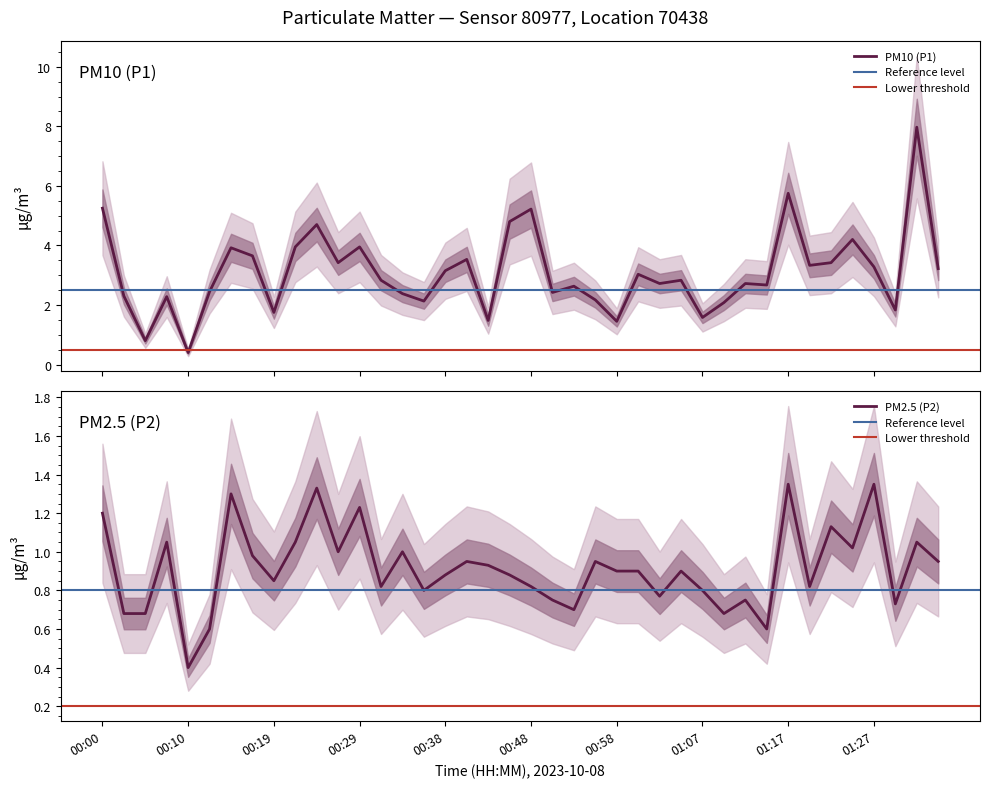

The P1 series shows 3.0 at 01:00. True or false?

True